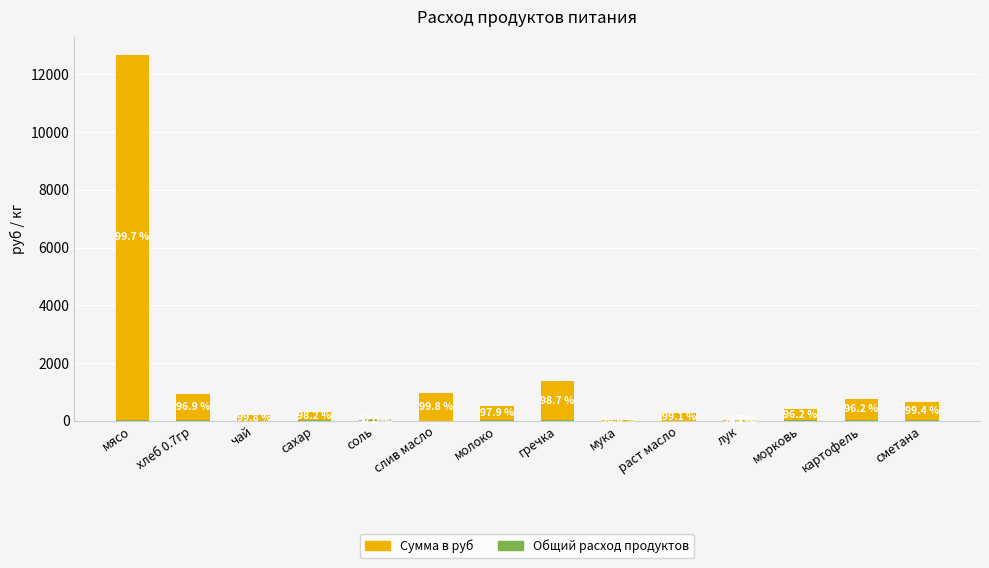

Reading right to left, extract all data points from this chart.

Общий расход продуктов: 653.4	750.9	403.6	34.3	251.3	27.1	1371.8	519.8	952.8	46.9	303.2	180.9	936.6	12671.1
Сумма в руб: 649.8	722.0	388.1	32.5	249.1	26.0	1353.8	509.0	950.6	43.3	297.8	180.5	907.7	12635.0